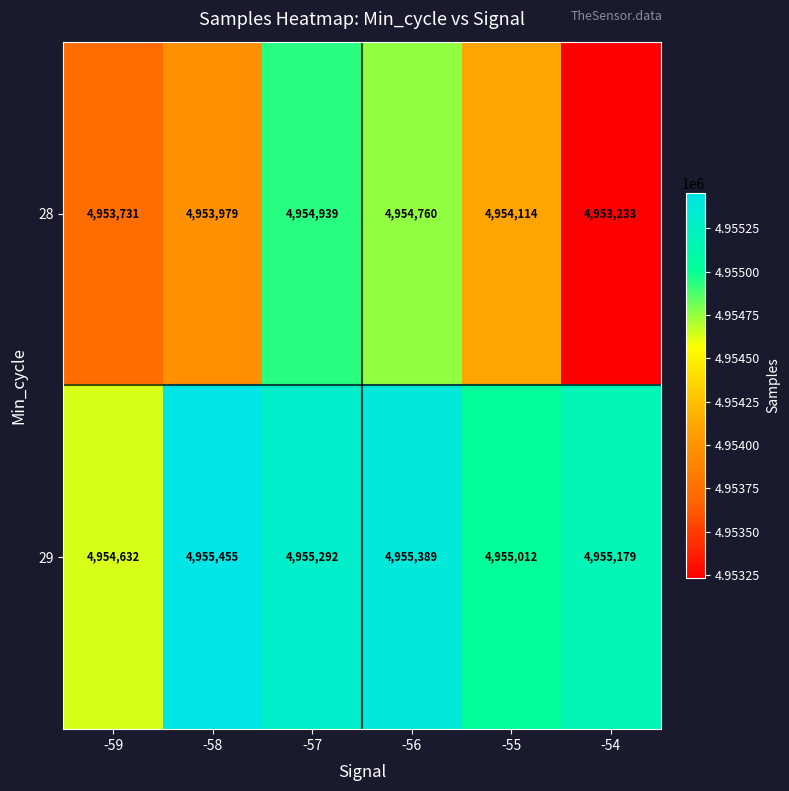

List the series in order of their overall mean, lowest first.

28, 29